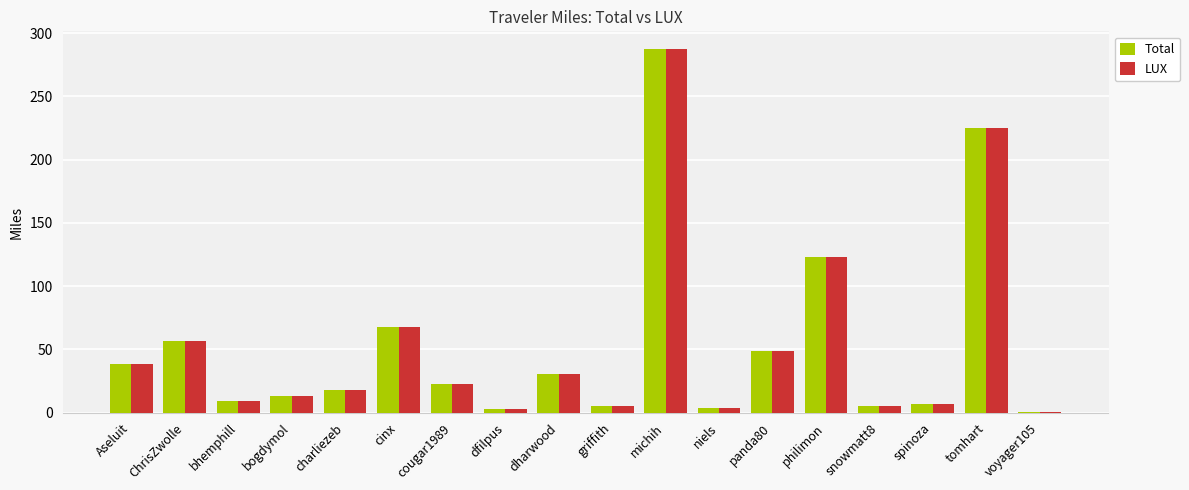

Is the value of Total at bhemphill greater than the value of LUX at michih?

No